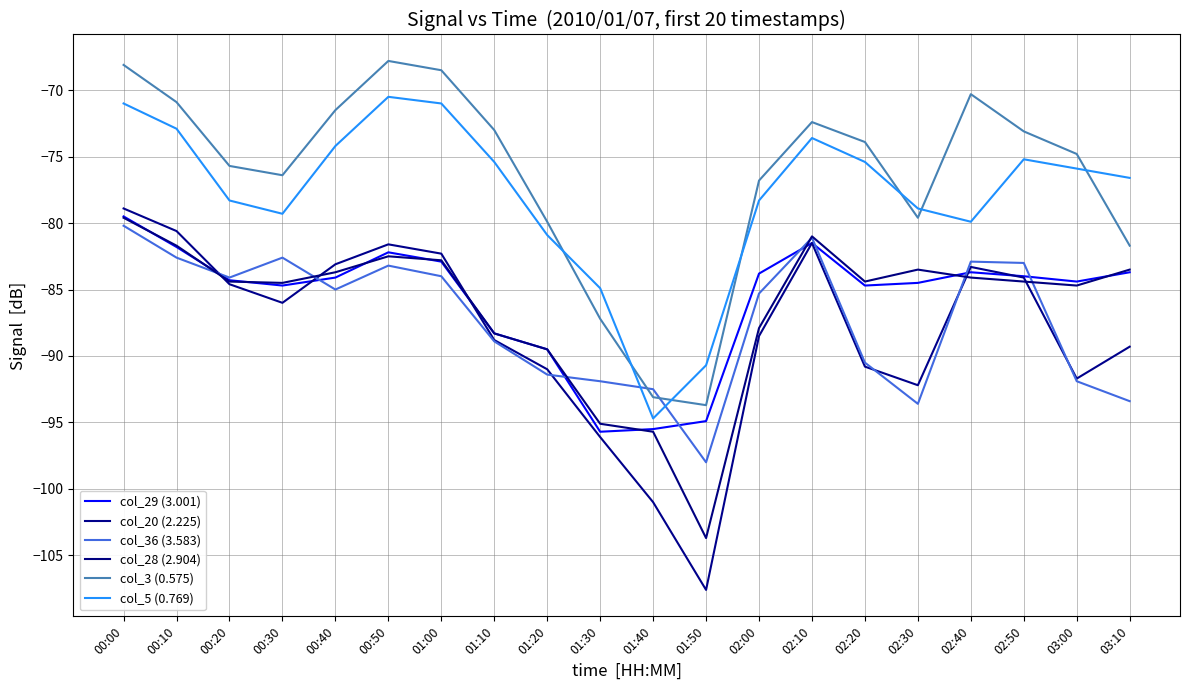

Which series has the widest spread of values?

col_20 (2.225)